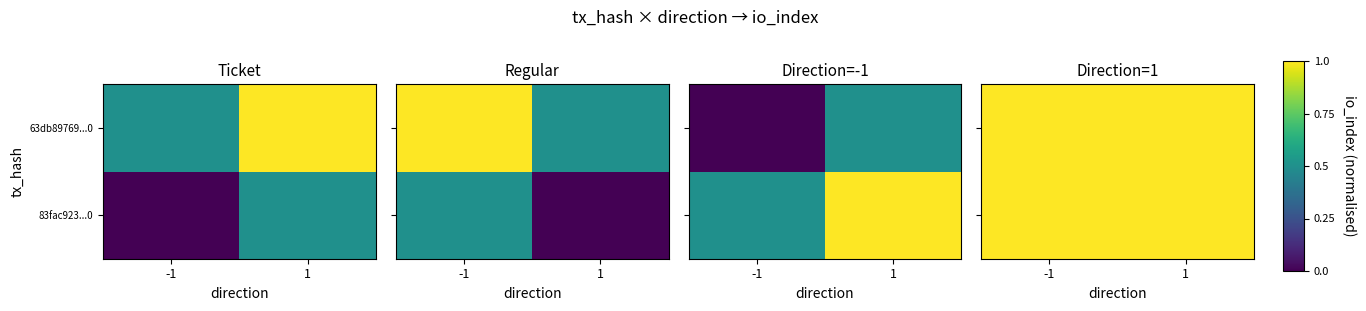

Is it true that 63db89769450d93dd8340b1688abef9c2310fcc equals 0 at direction_-1?

False